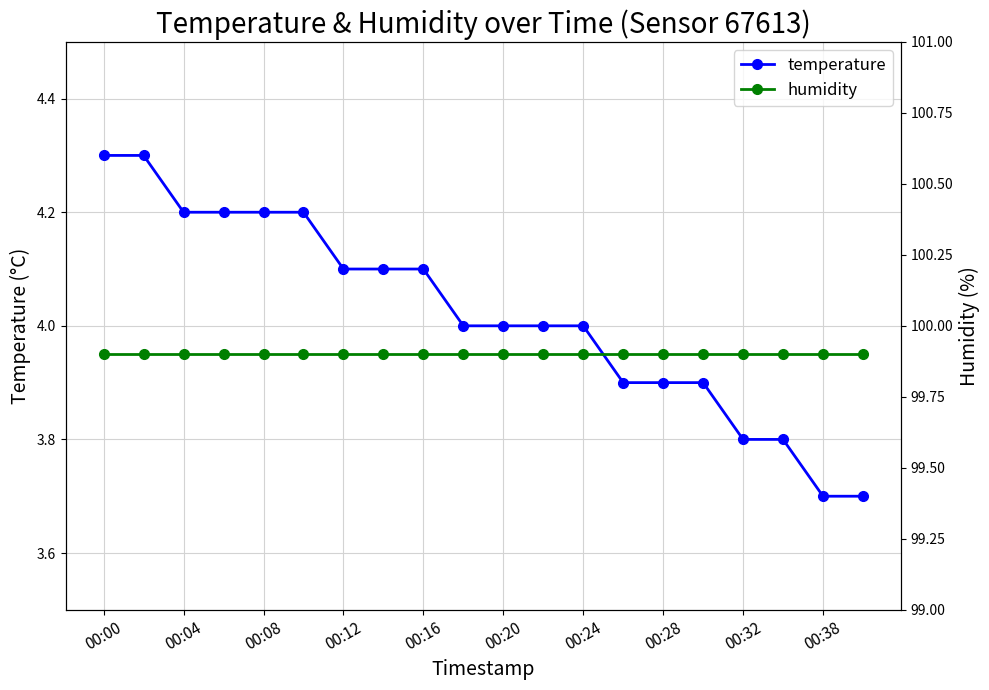

How many lines are shown in the chart?

2